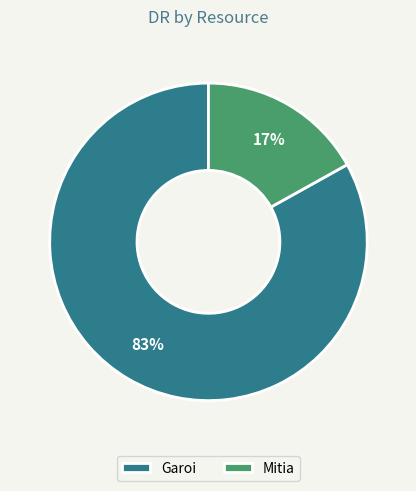

Combined, do Garoi and Mitia account for over 50%?

Yes